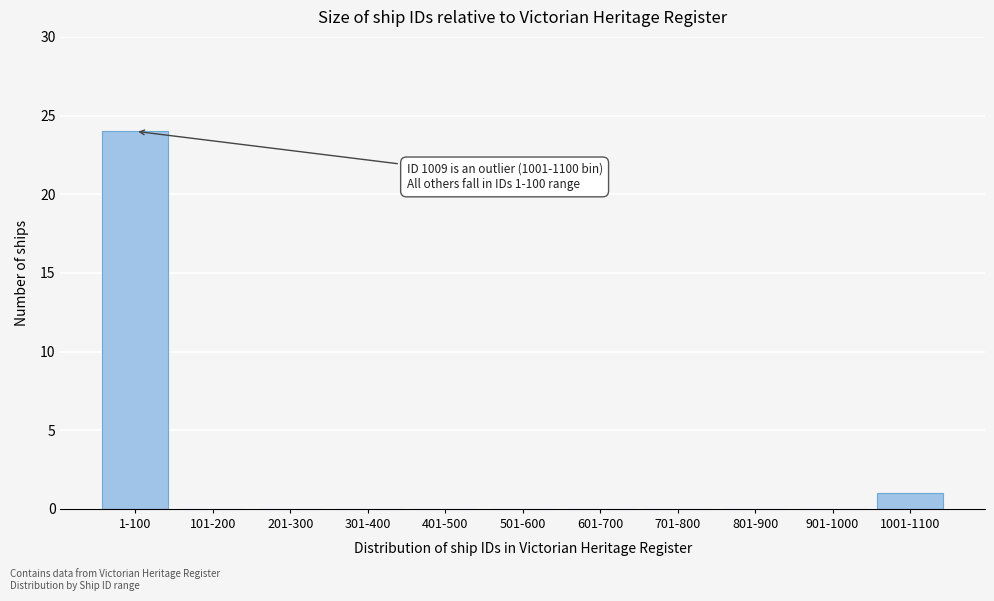

Reading left to right, transcribe all the data shown in this chart.

1-100=24	101-200=0	201-300=0	301-400=0	401-500=0	501-600=0	601-700=0	701-800=0	801-900=0	901-1000=0	1001-1100=1